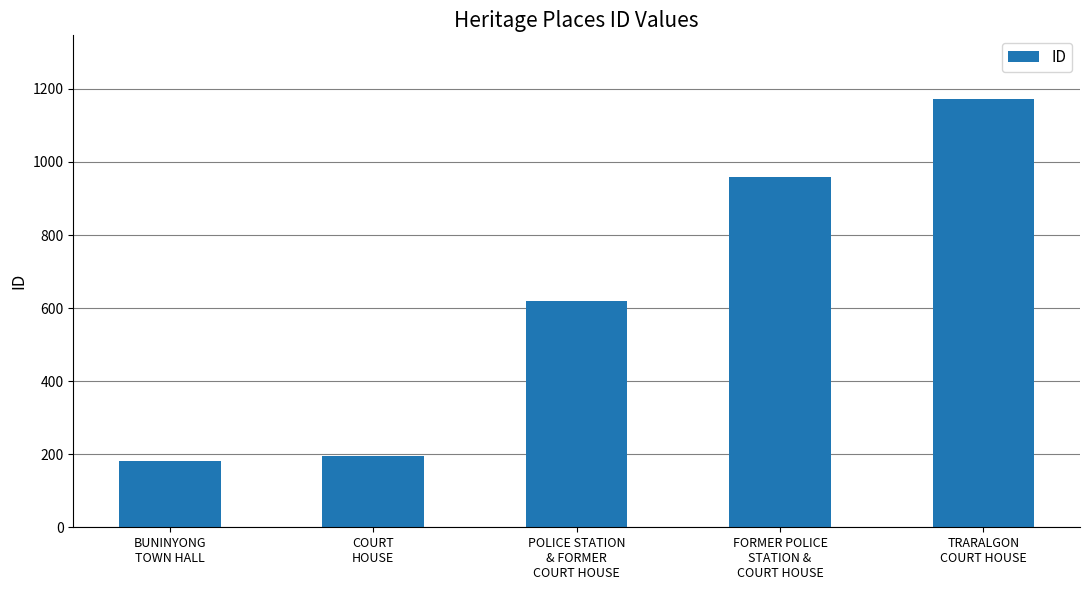

The chart shows a value of 958 at FORMER POLICE
STATION &
COURT HOUSE. True or false?

True